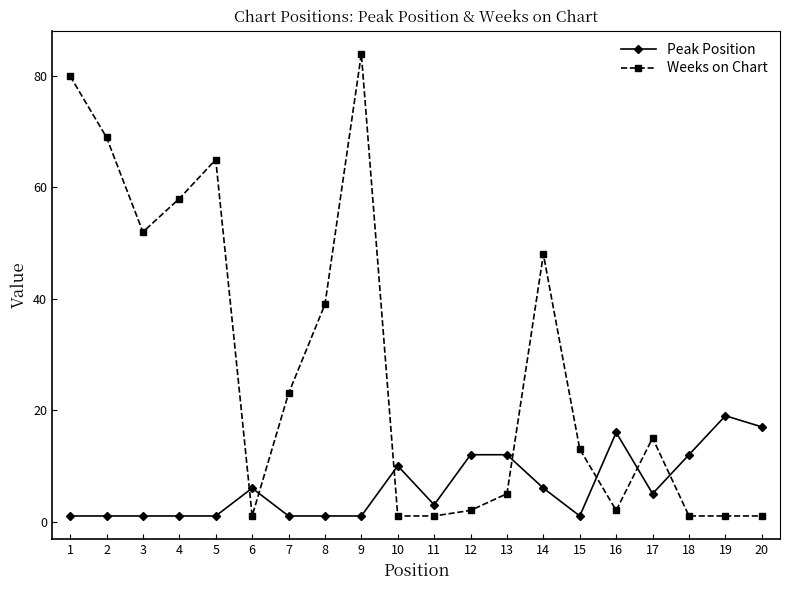

What is the minimum value shown in the chart?

1